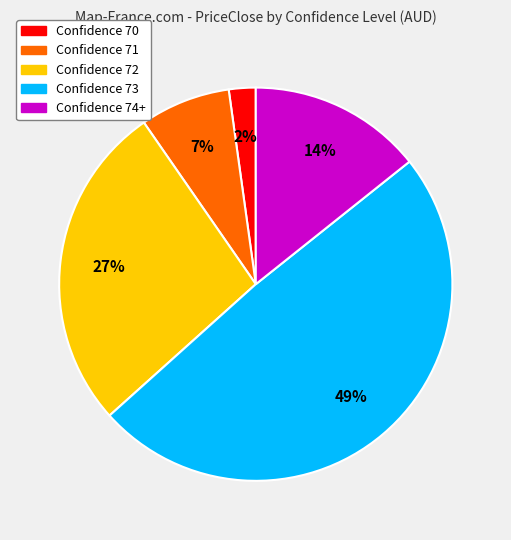

Is there a majority slice in this chart?

No